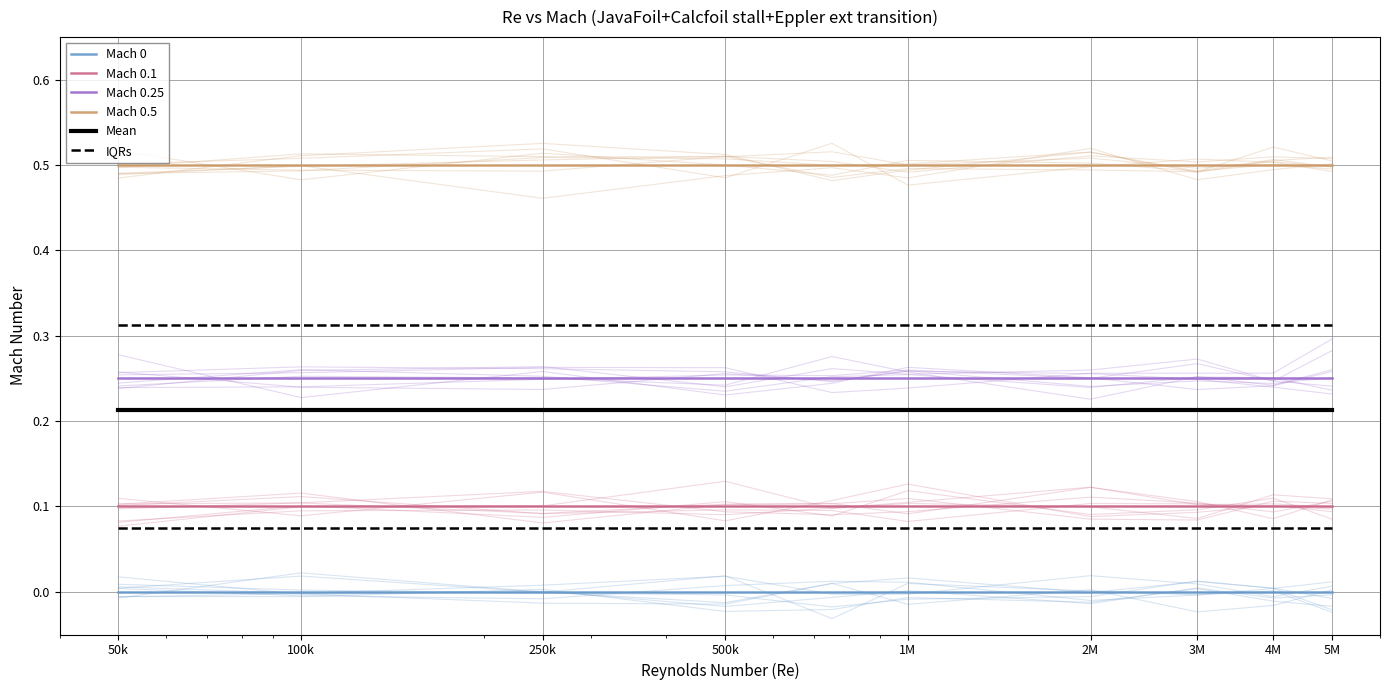

True or false: Mach 0.5 and IQRs intersect in this chart.

False